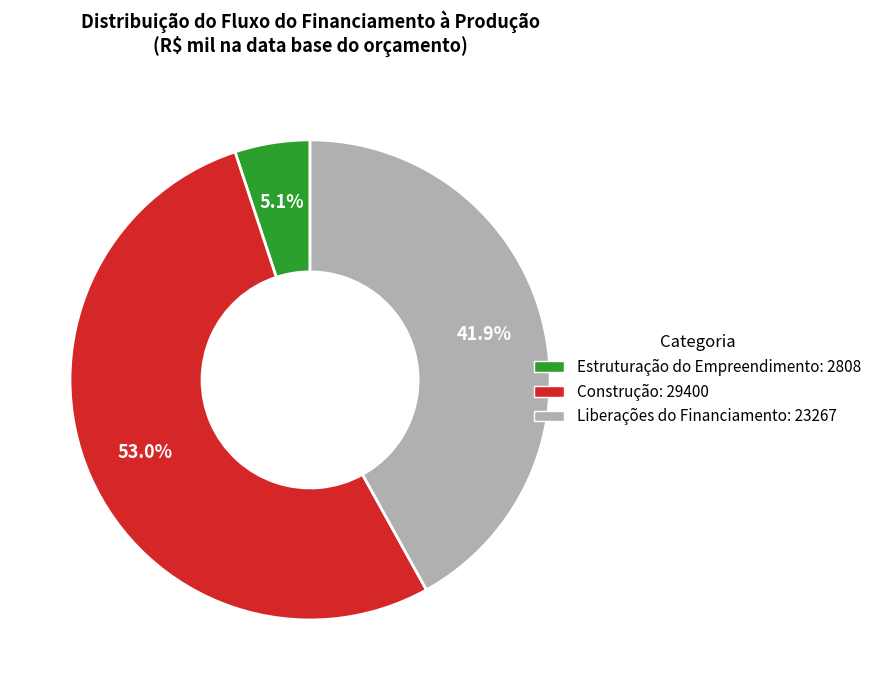

Is there a majority slice in this chart?

Yes